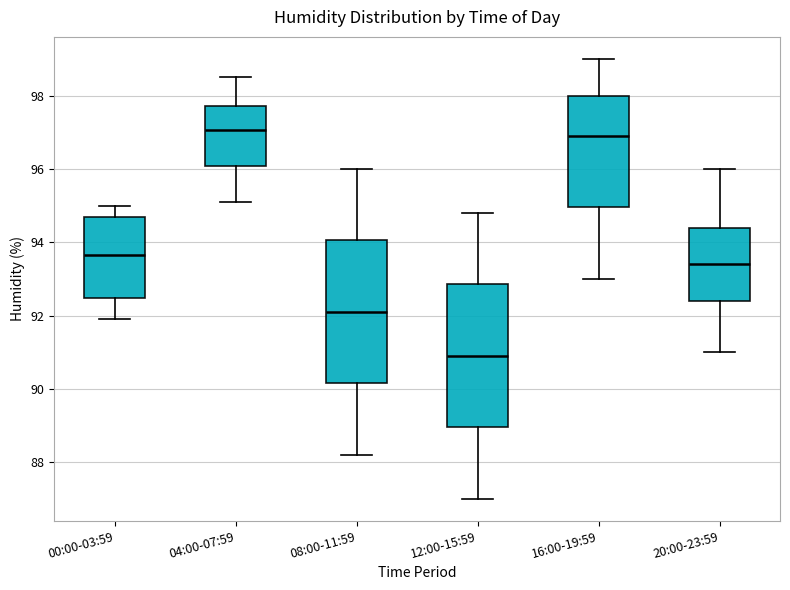

Reading left to right, read every box against the y-axis: the position of its median line, the range the box covers, and the ends of its whiskers. The values are not printed on the chart, so give them approximately, as read against the axis.

00:00-03:59: median 93.6, box 92.4 to 94.8, whiskers 92.0 to 95.0
04:00-07:59: median 97.0, box 96.0 to 97.8, whiskers 95.2 to 98.6
08:00-11:59: median 92.2, box 90.2 to 94.0, whiskers 88.2 to 96.0
12:00-15:59: median 91.0, box 89.0 to 92.8, whiskers 87.0 to 94.8
16:00-19:59: median 97.0, box 95.0 to 98.0, whiskers 93.0 to 99.0
20:00-23:59: median 93.4, box 92.4 to 94.4, whiskers 91.0 to 96.0